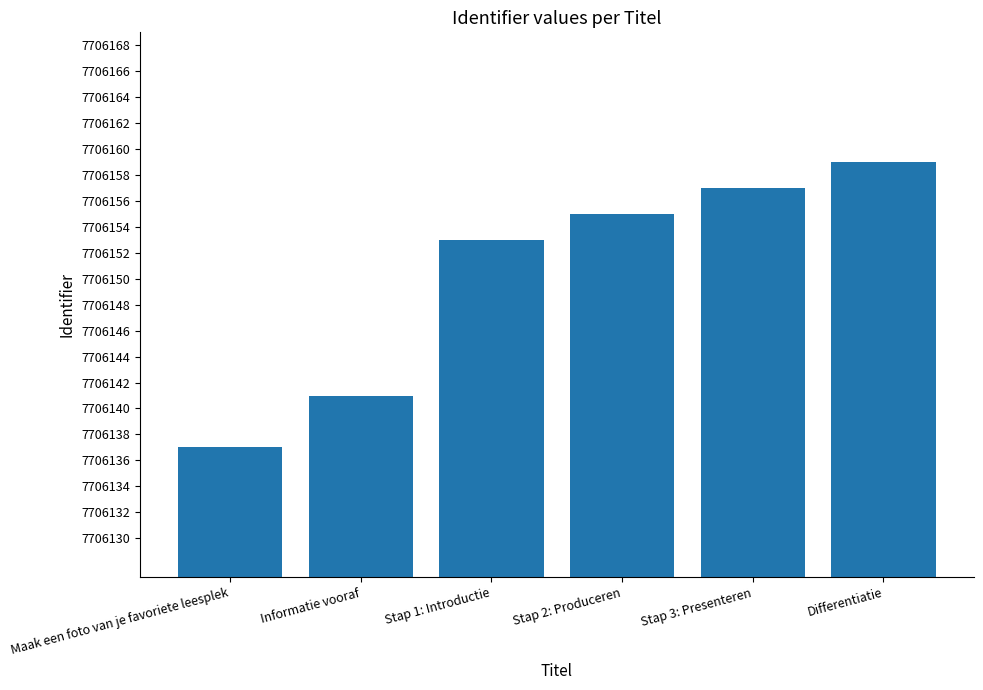

Reading right to left, extract all data points from this chart.

7706159	7706157	7706155	7706153	7706141	7706137